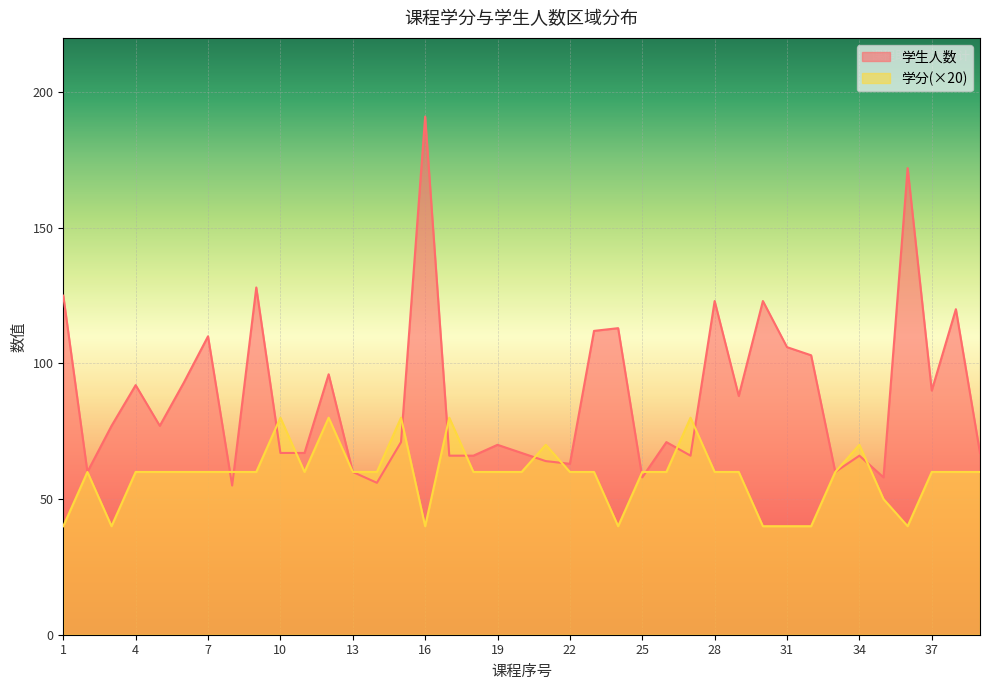

Reading left to right, extract all data points from this chart.

学分: 1=40	2=60	3=40	4=60	5=60	6=60	7=60	8=60	9=60	10=80	11=60	12=80	13=60	14=60	15=80	16=40	17=80	18=60	19=60	20=60	21=70	22=60	23=60	24=40	25=60	26=60	27=80	28=60	29=60	30=40	31=40	32=40	33=60	34=70	35=50	36=40	37=60	38=60	39=60
学生人数: 1=125	2=60	3=77	4=92	5=77	6=93	7=110	8=55	9=128	10=67	11=67	12=96	13=60	14=56	15=71	16=191	17=66	18=66	19=70	20=67	21=64	22=63	23=112	24=113	25=58	26=71	27=66	28=123	29=88	30=123	31=106	32=103	33=60	34=66	35=58	36=172	37=90	38=120	39=67